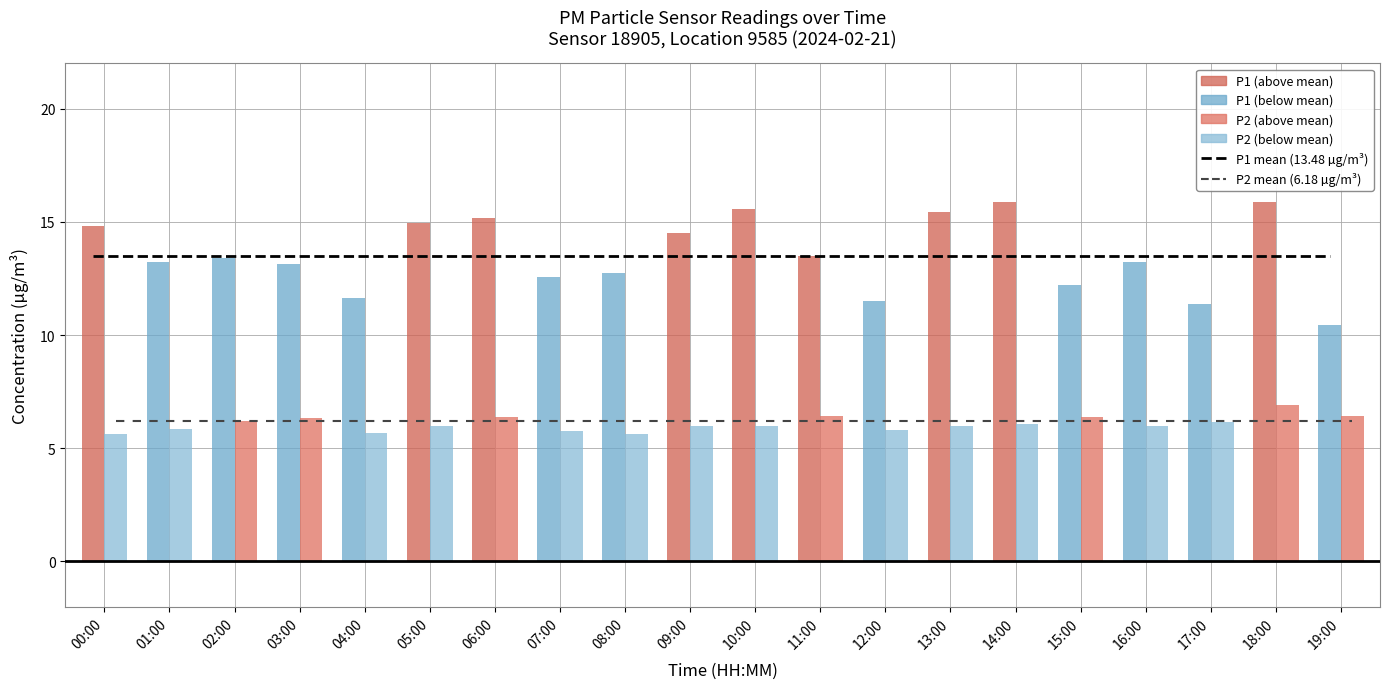

What is the sum of the P1 mean (13.48) values at 06:00 and 12:00?

27.0